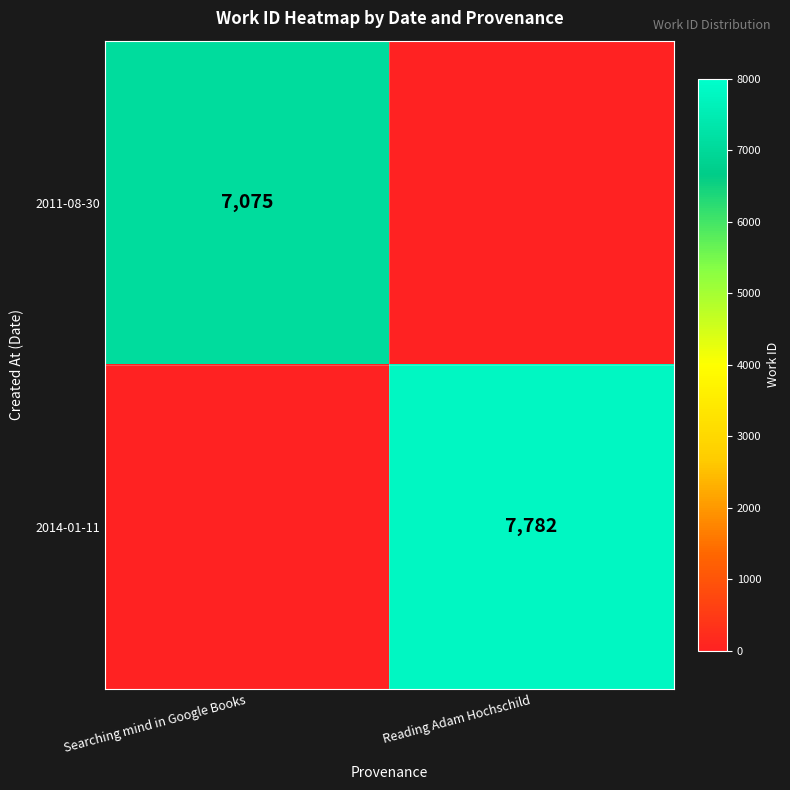

Is it true that 2011-08-30 equals 7075 at Searching mind in Google Books?

True